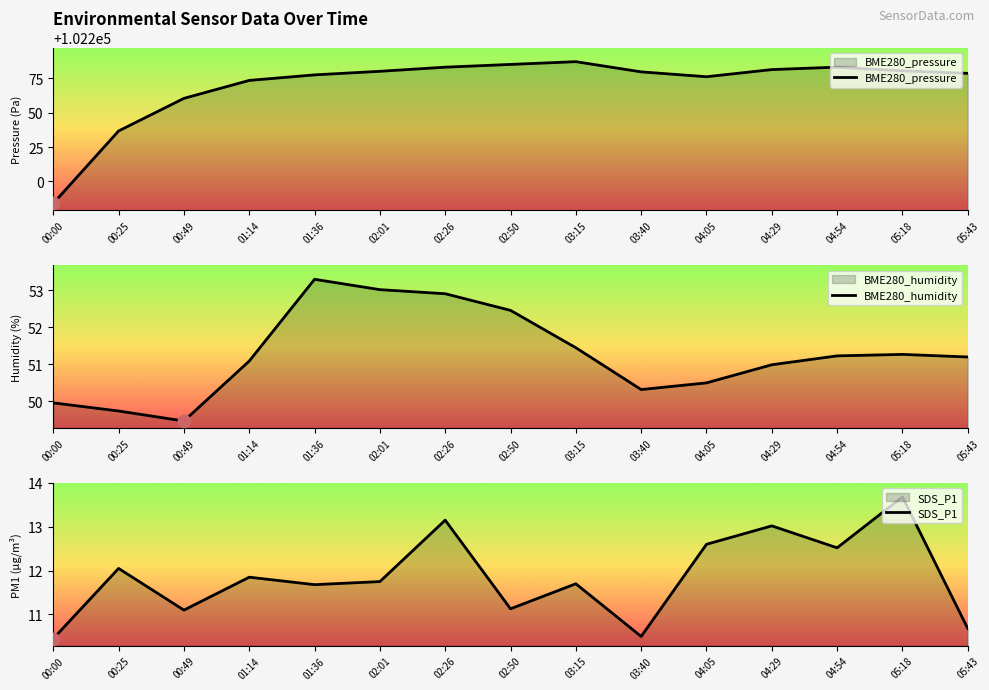

Which series reaches the maximum Y coordinate?

BME280_pressure